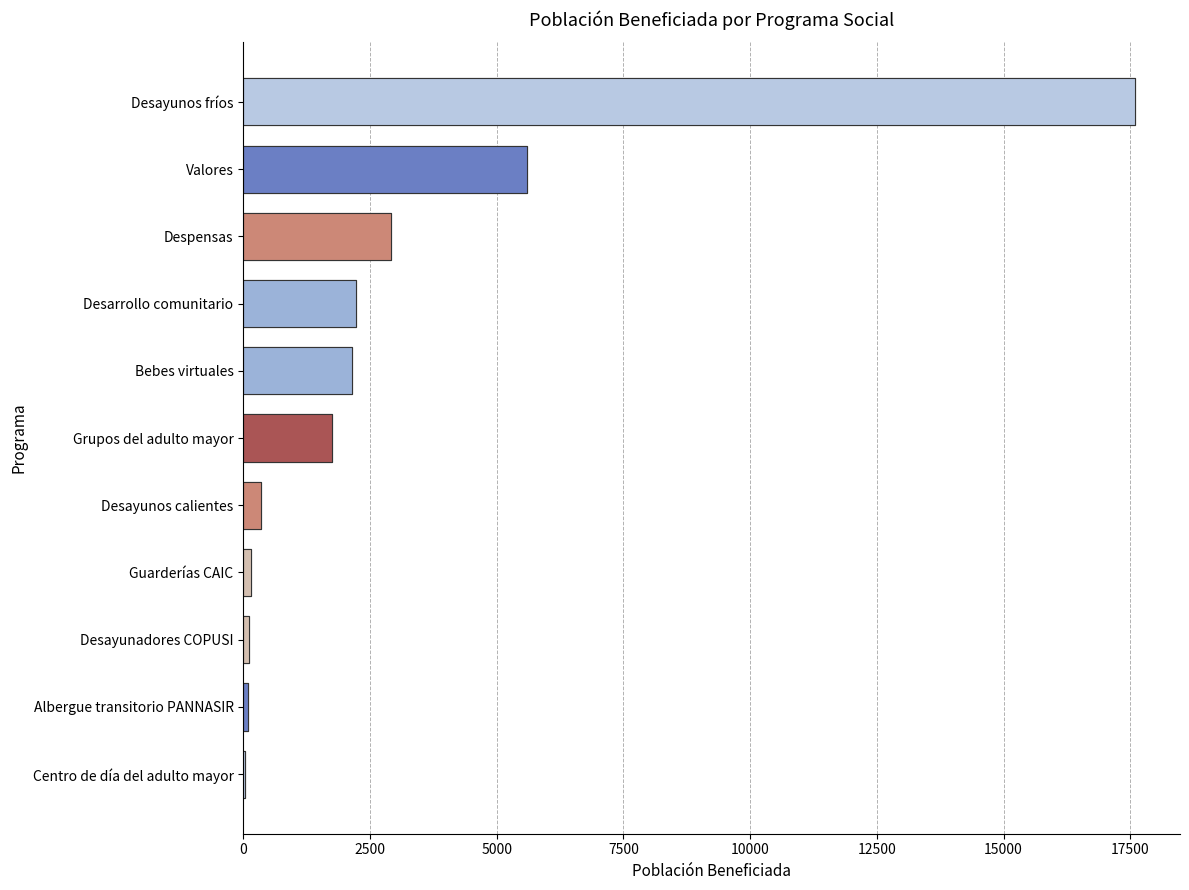

How many categories are shown in the chart?

11